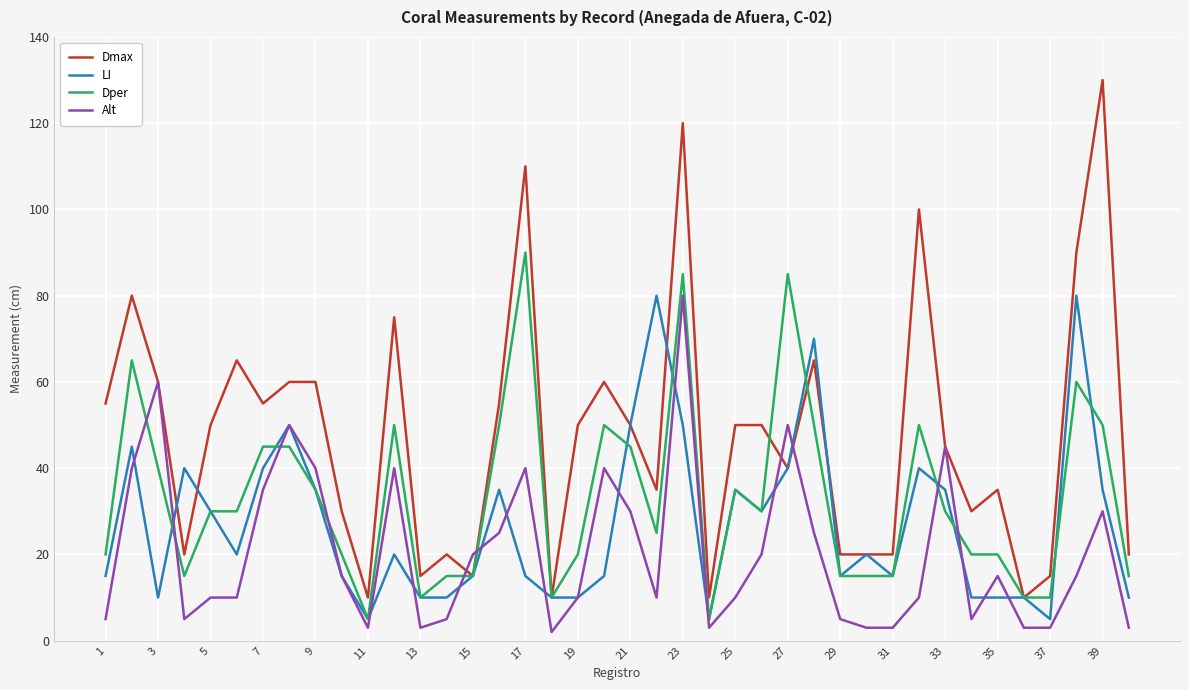

List the series in order of their overall mean, highest first.

Dmax, Dper, LI, Alt